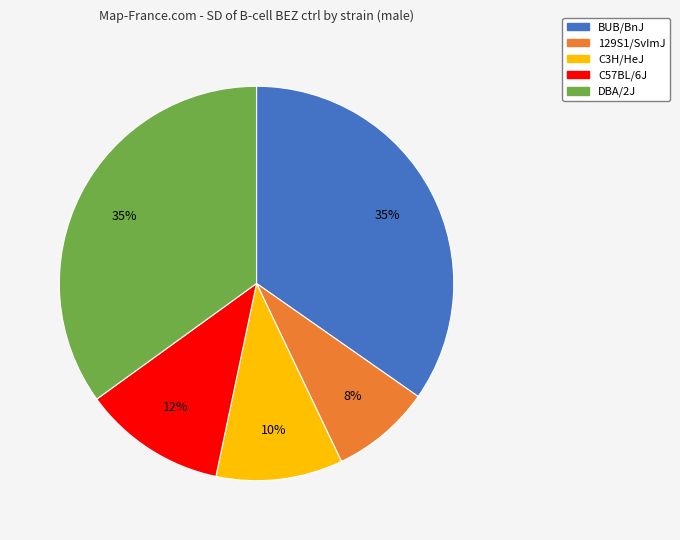

Is there a majority slice in this chart?

No